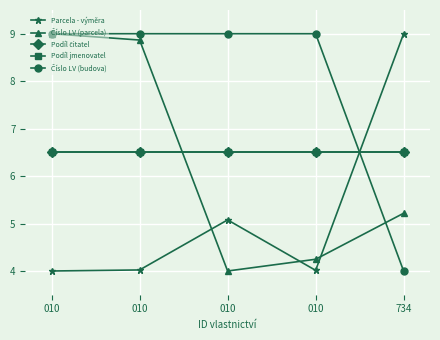

The value of Podíl čitatel at 010 is 3.9. True or false?

False